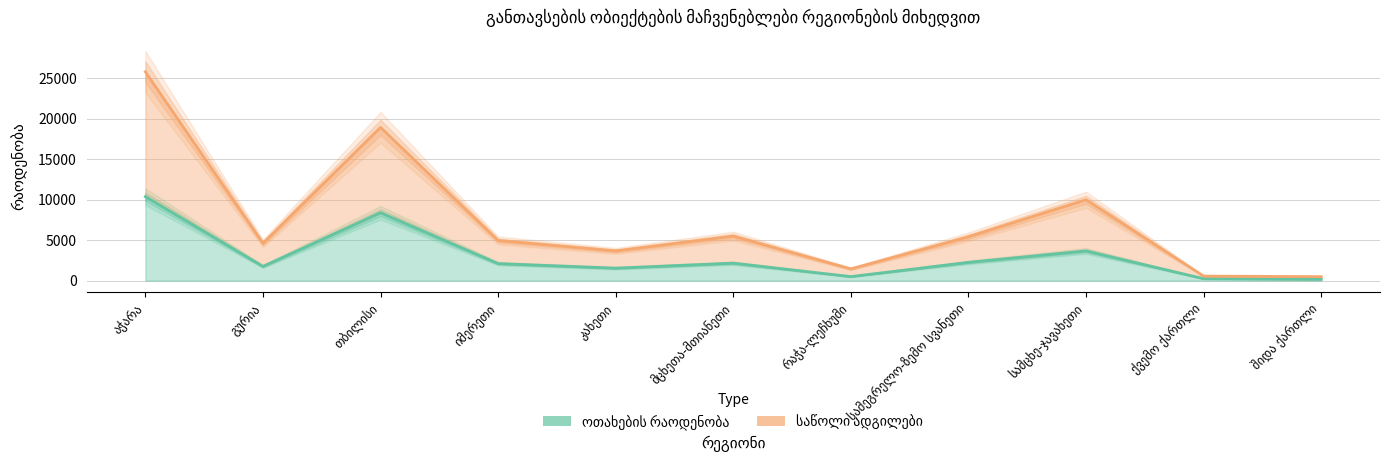

How many interior local valleys does the საწოლი ადგილები series have?

3